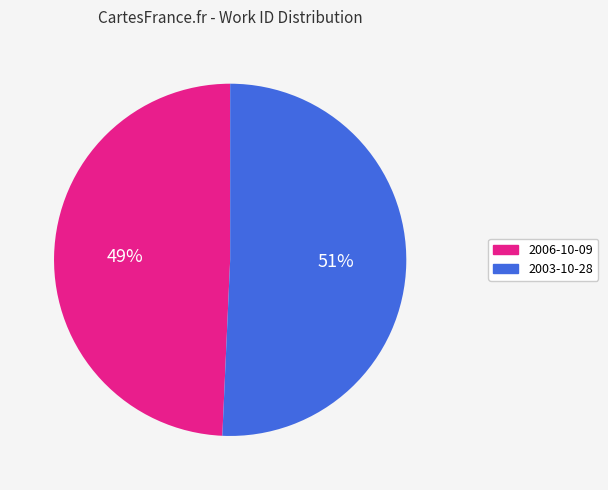

What is the ratio of the value at 2003-10-28 to the value at 2006-10-09?

1.0